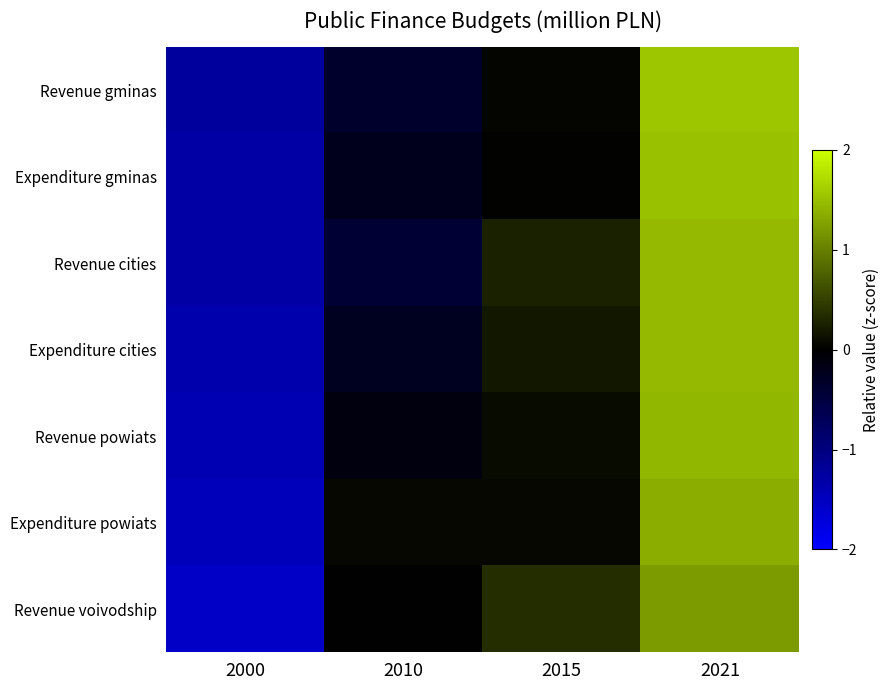

What is the total value across all series at 2015?

1.0